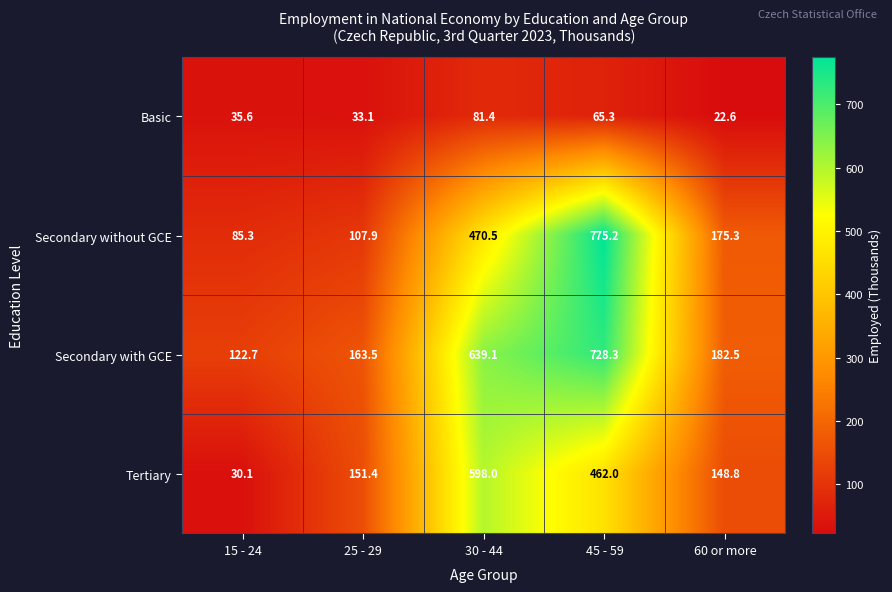

True or false: Secondary without GCE has a value of 1228.8 at 45 - 59.

False